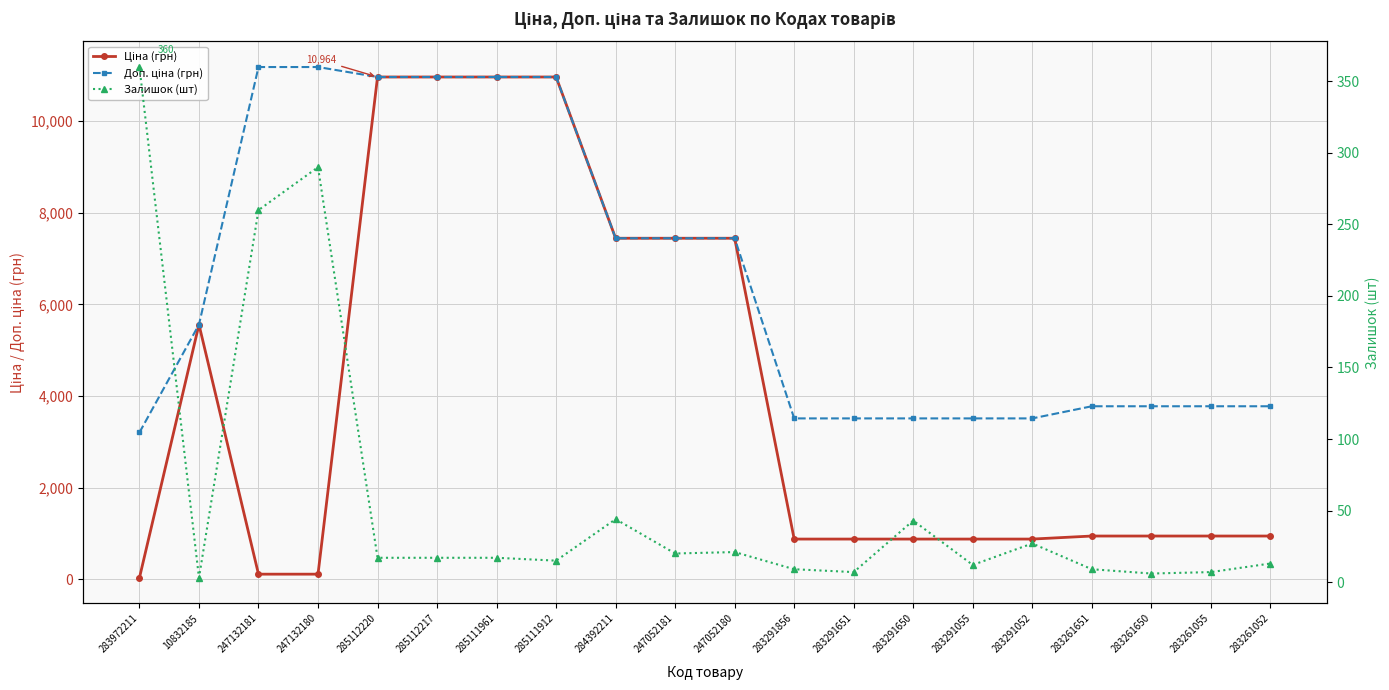

True or false: Доп. ціна (грн) and Залишок (шт) intersect in this chart.

False